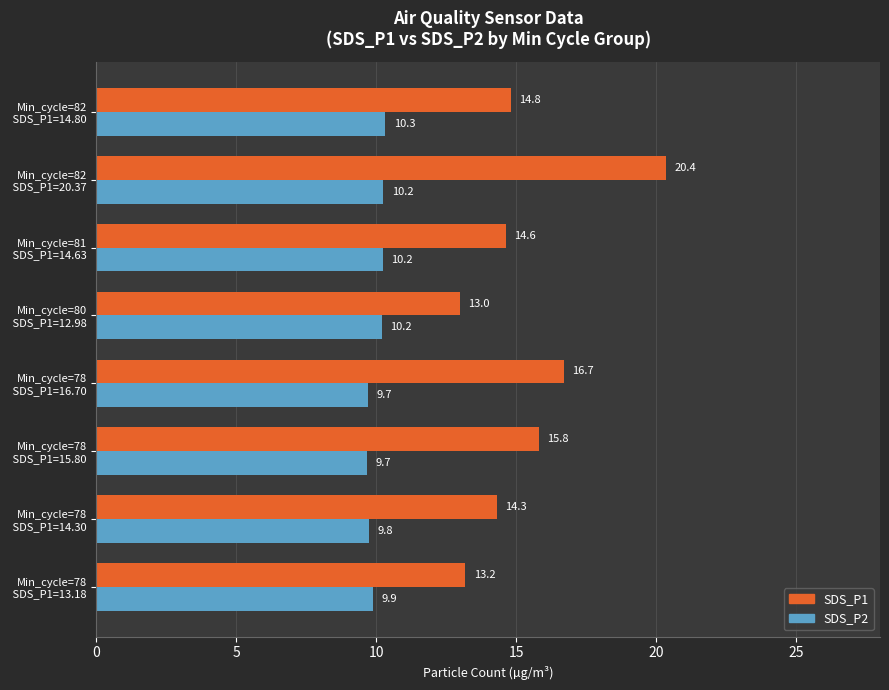

What is the minimum value shown in the chart?

9.7